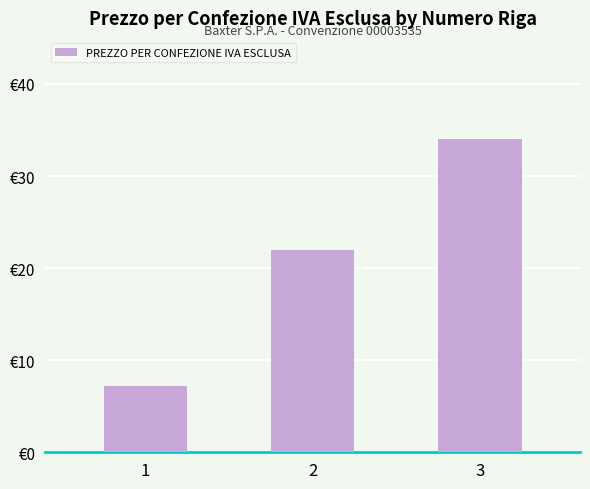

What is the value of the 2nd bar from the left?

22.0